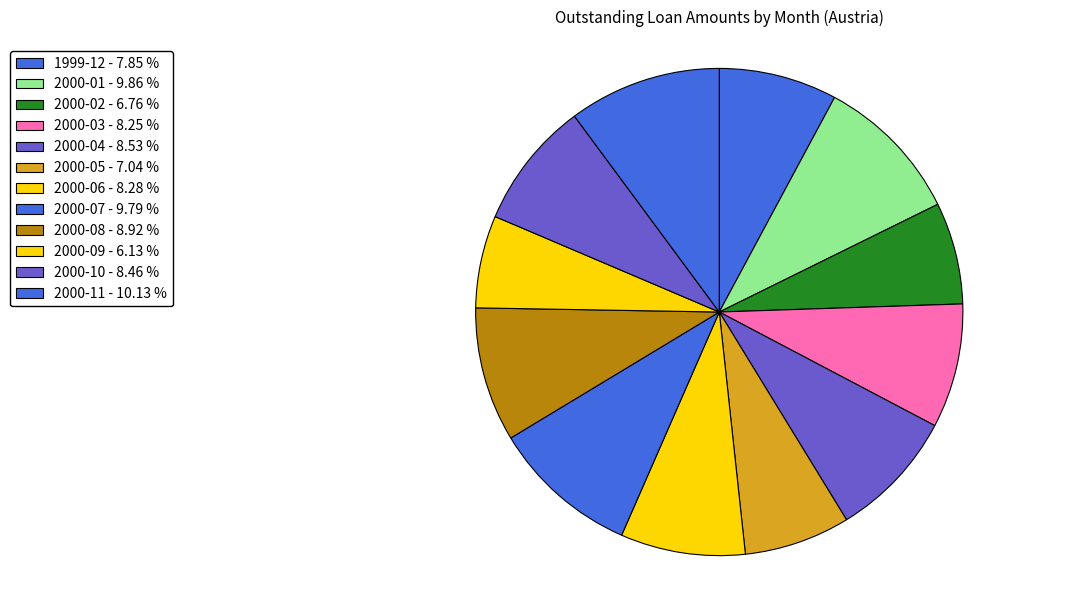

Count the number of slices in the pie.

12